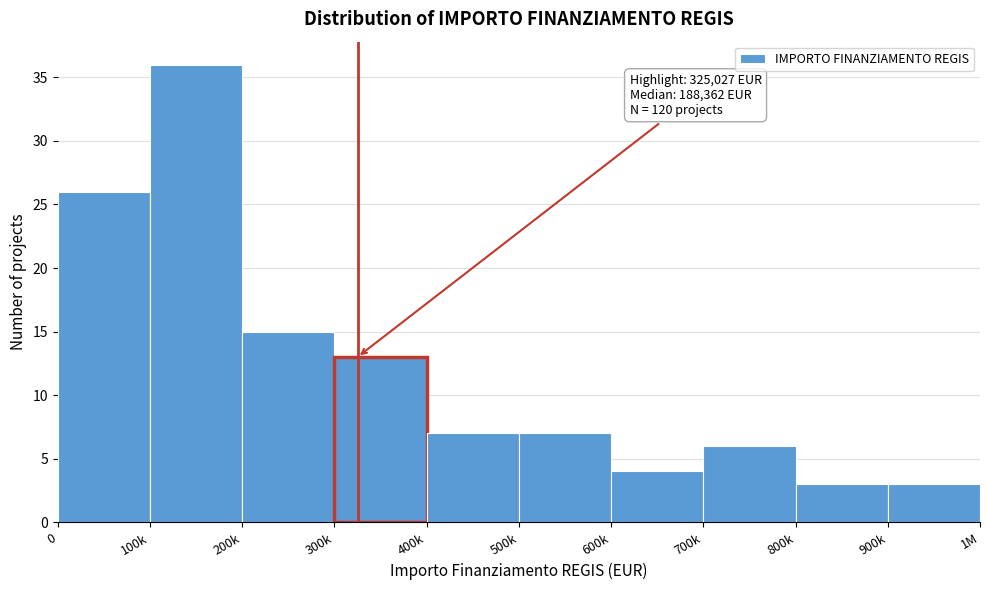

Reading left to right, list all the values displayed in this chart.

26	36	15	13	7	7	4	6	3	3